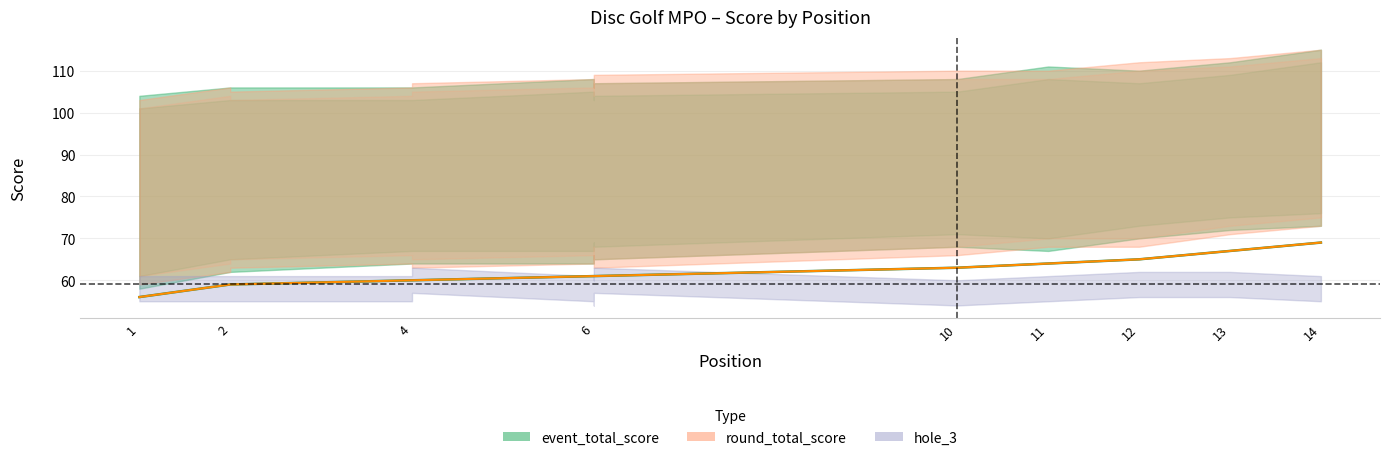

What value does the event_total_score series have at 6?

61